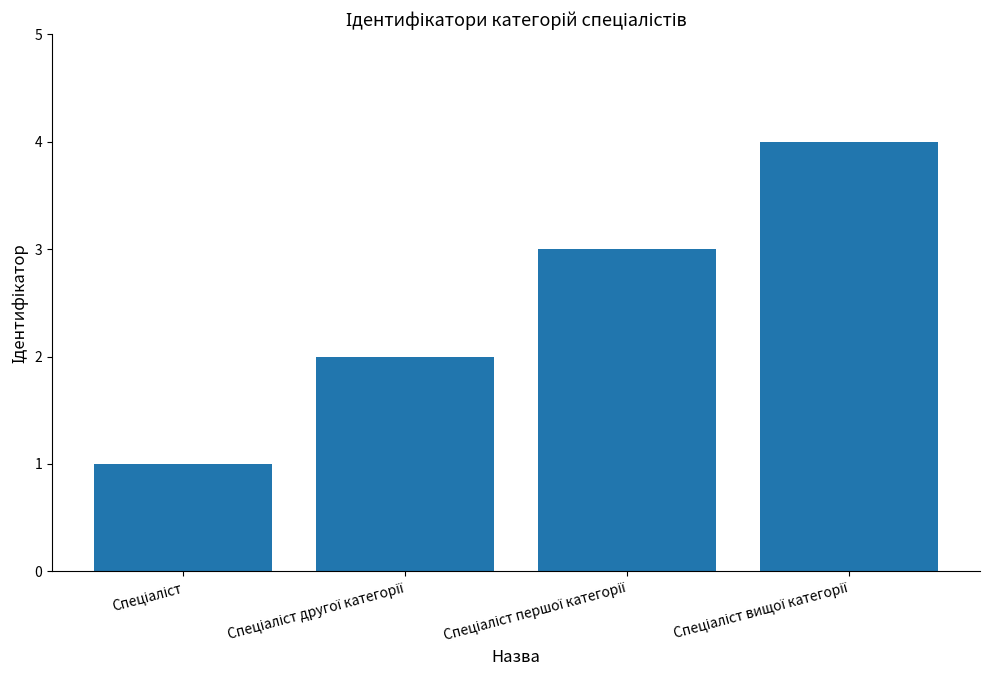

What is the sum of all values?

10